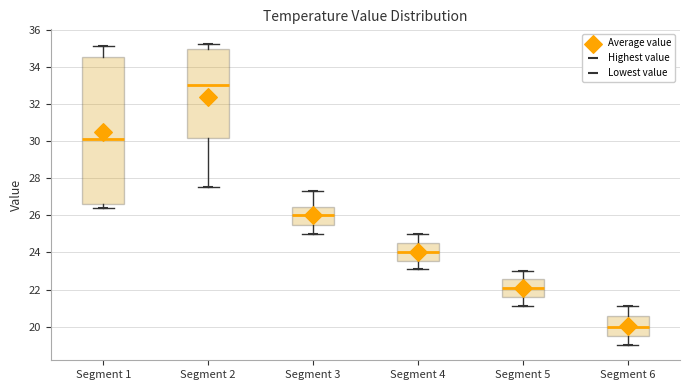

Which box has the highest median line?

Segment 2